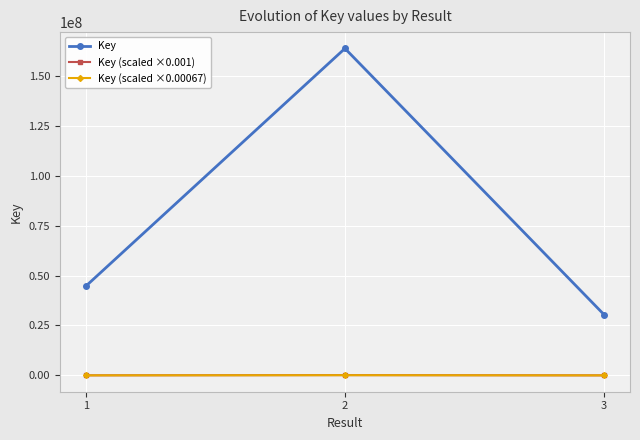

Is it true that Key (scaled ×0.00067) equals 29796.9 at 1?

True